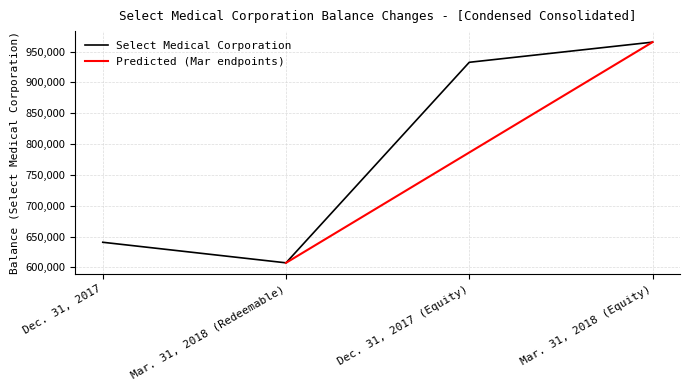

True or false: there are more than 0 points higher than both neighbors.

False